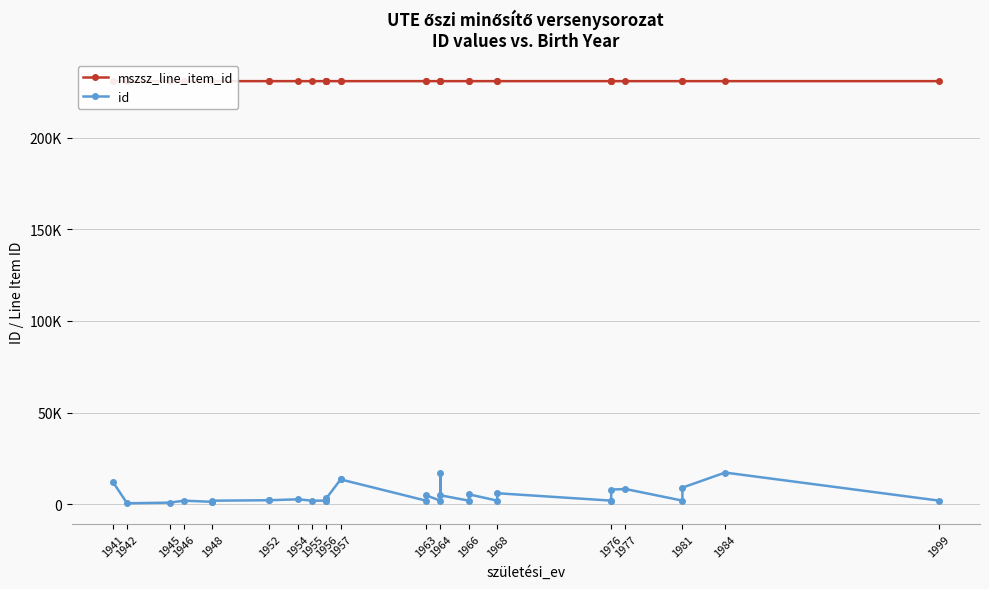

What are all the series names shown in the legend?

mszsz_line_item_id, id